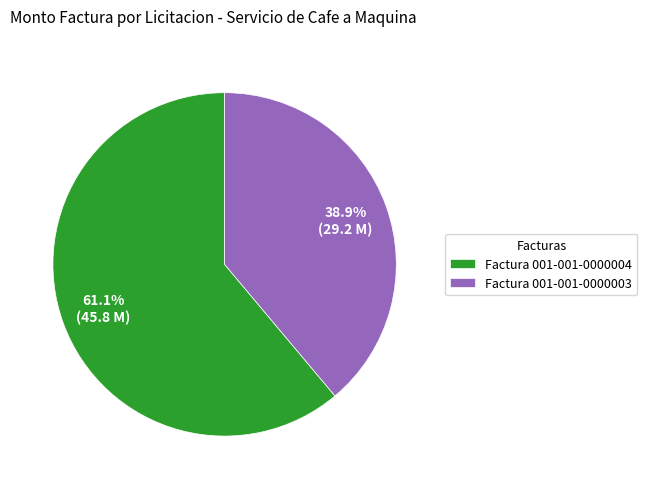

Rank the categories by value from highest to lowest.

Factura 001-001-0000004, Factura 001-001-0000003